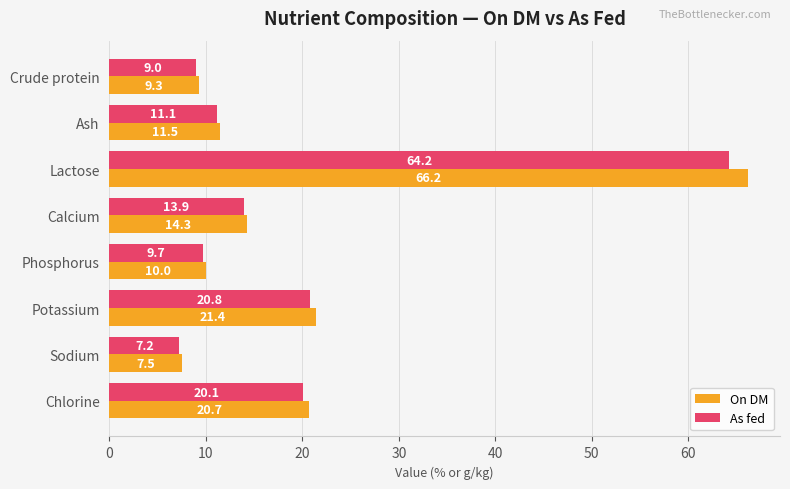

What is the maximum value shown in the chart?

66.2